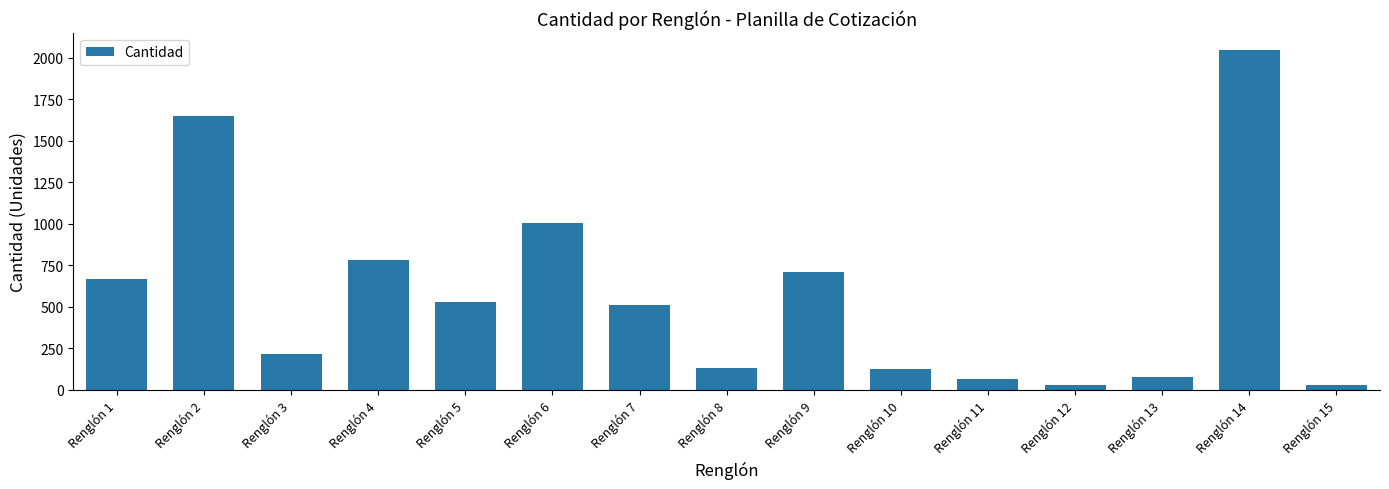

What is the change in value from Renglón 1 to Renglón 5?

-141